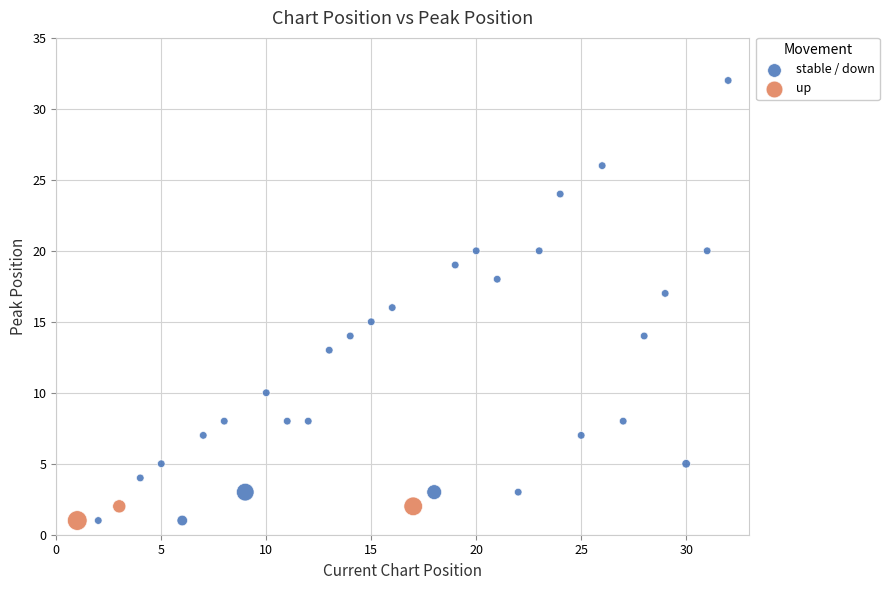

Which series reaches the maximum Y coordinate?

stable / down